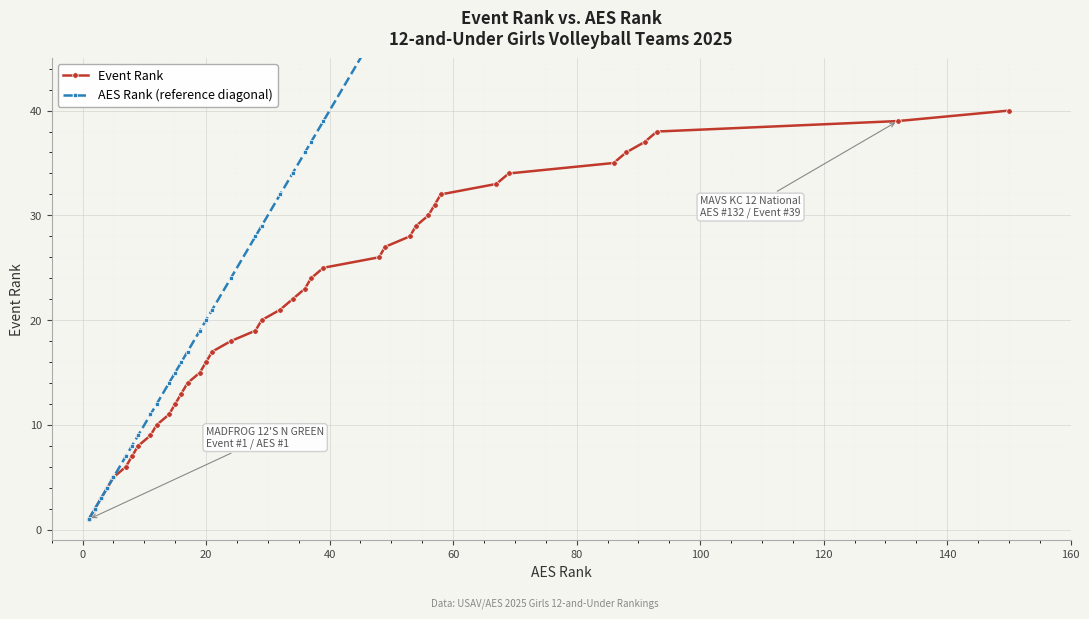

True or false: Event Rank and AES Rank (reference diagonal) cross at least once.

False